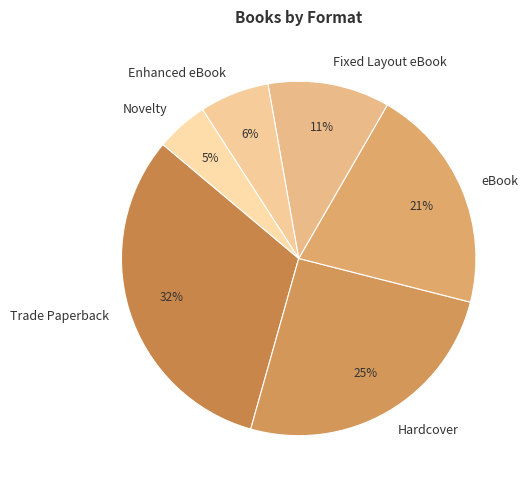

True or false: Fixed Layout eBook accounts for 11% of the total.

True